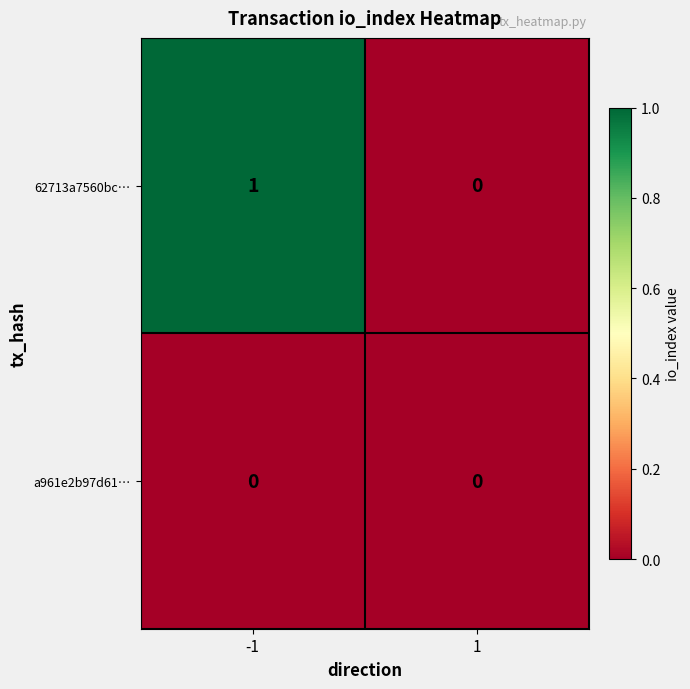

True or false: 62713a7560bc… has a value of 0 at 1.

True